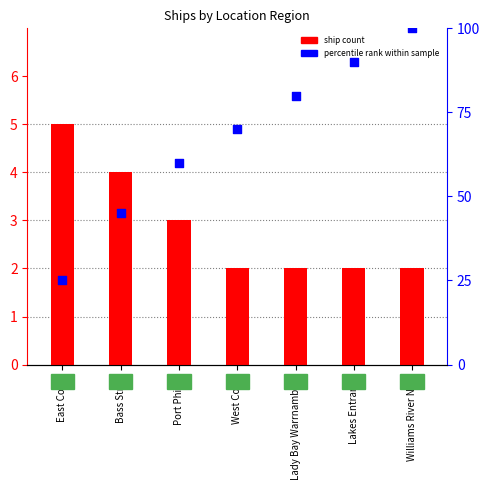

What is the total value across all series at Williams River NSW?

102